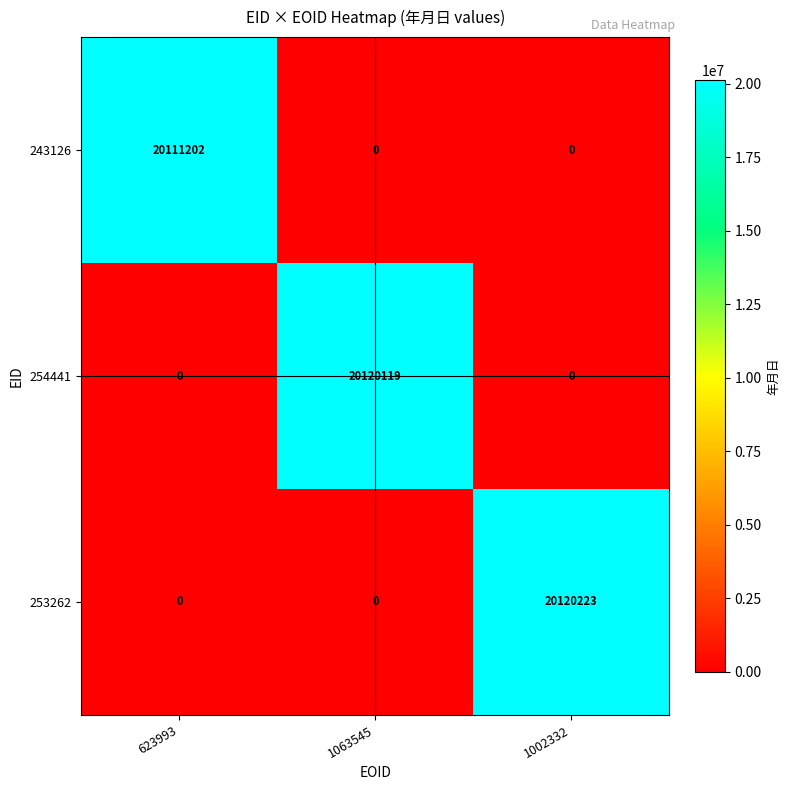

List the series in order of their peak value, highest first.

253262, 254441, 243126